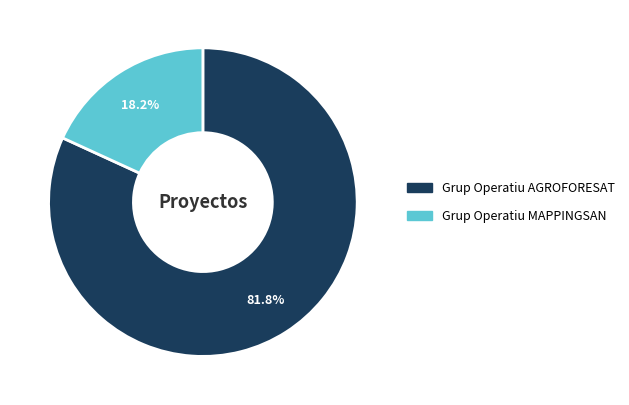

Is there a majority slice in this chart?

Yes